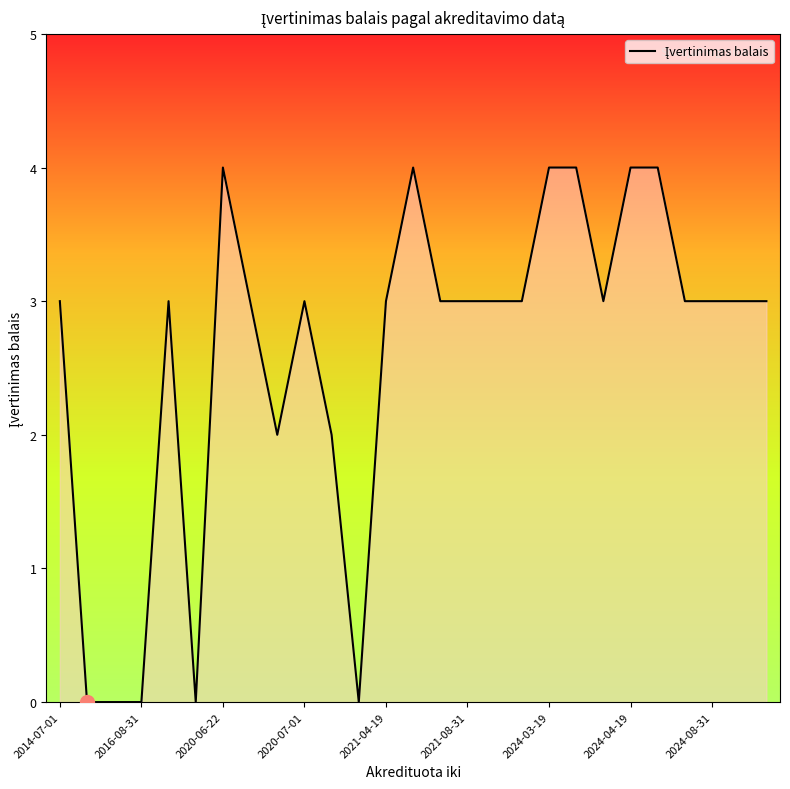

What is the maximum value shown in the chart?

4